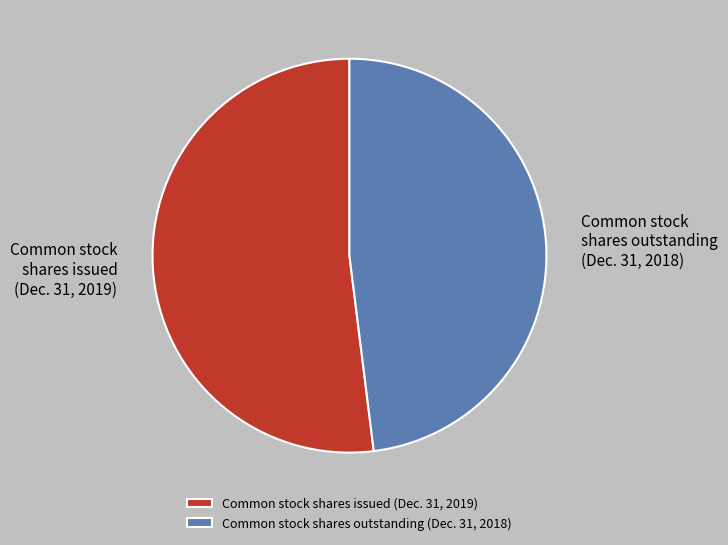

Count the number of slices in the pie.

2